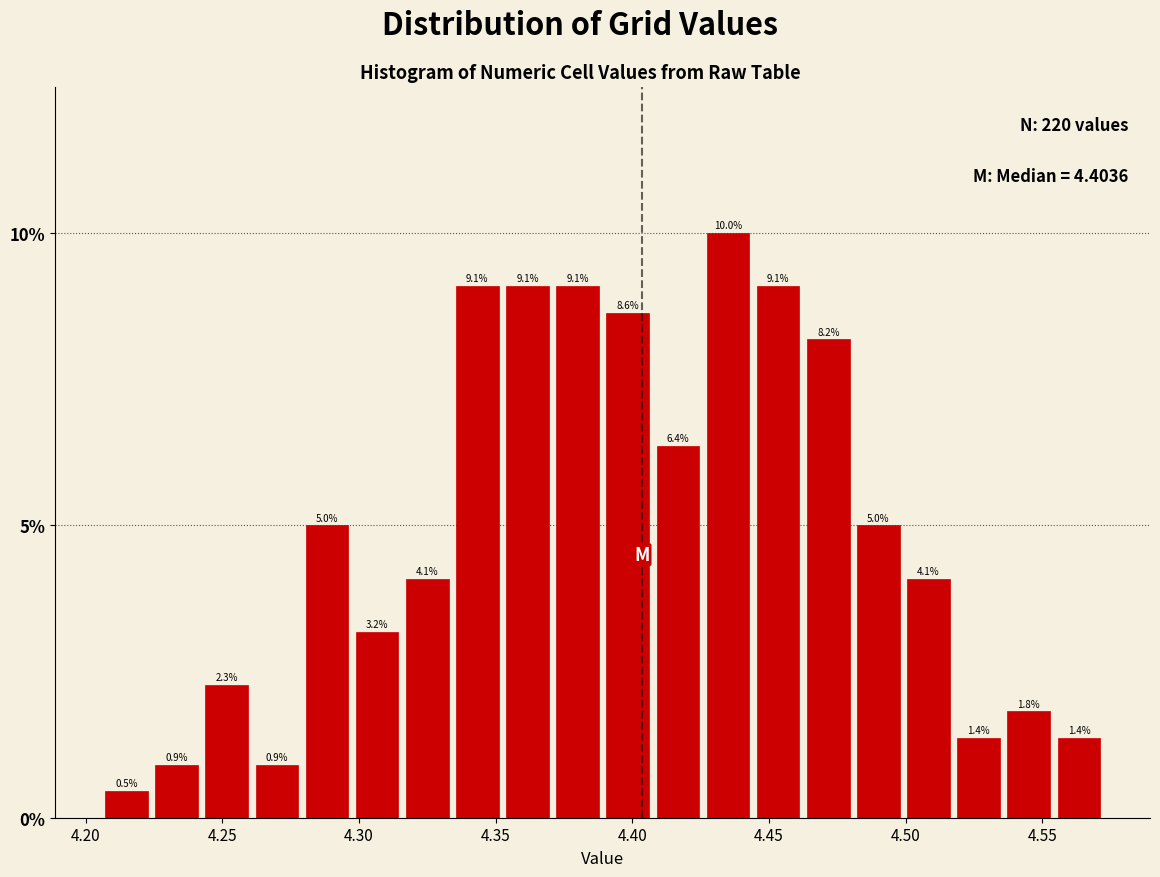

Around what value on the x-axis is the tallest bar? Give the approximate position of its centre, as read against the axis.

4.435